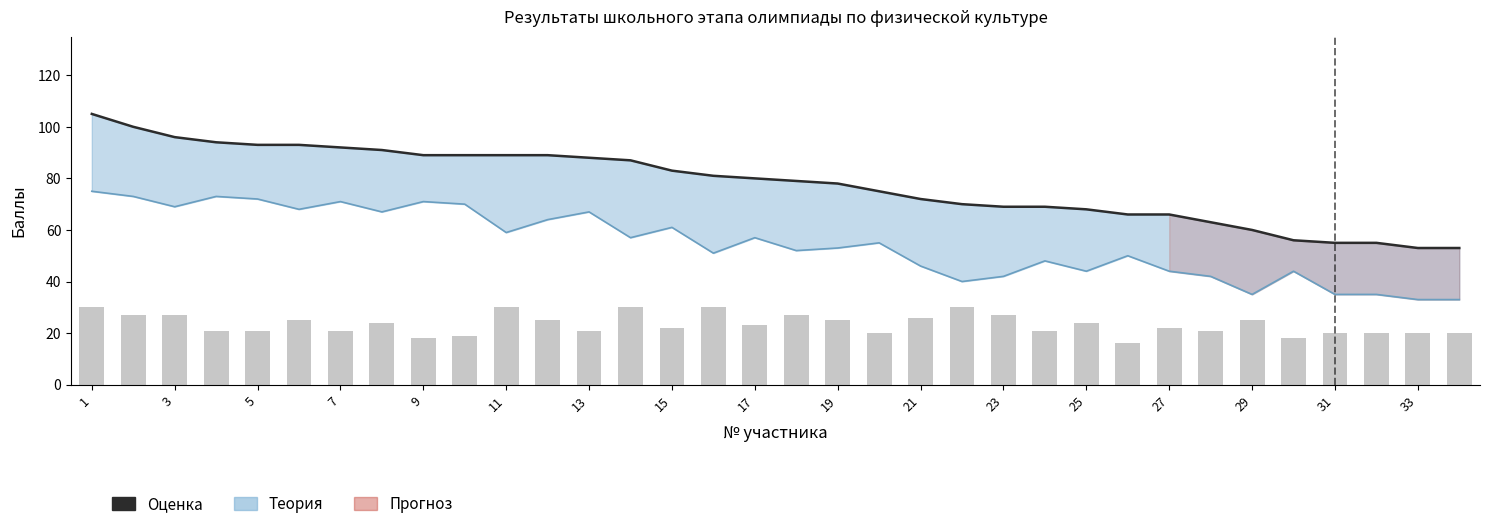

Where does the ИТОГО (оценка) series first go above 80?

1